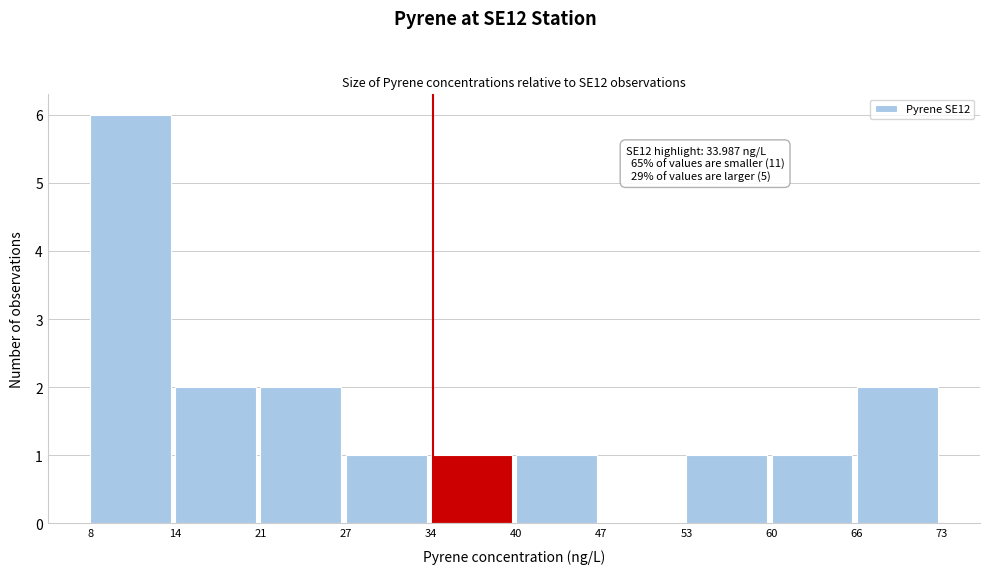

Which range on the x-axis has the tallest bar?

8 to 14